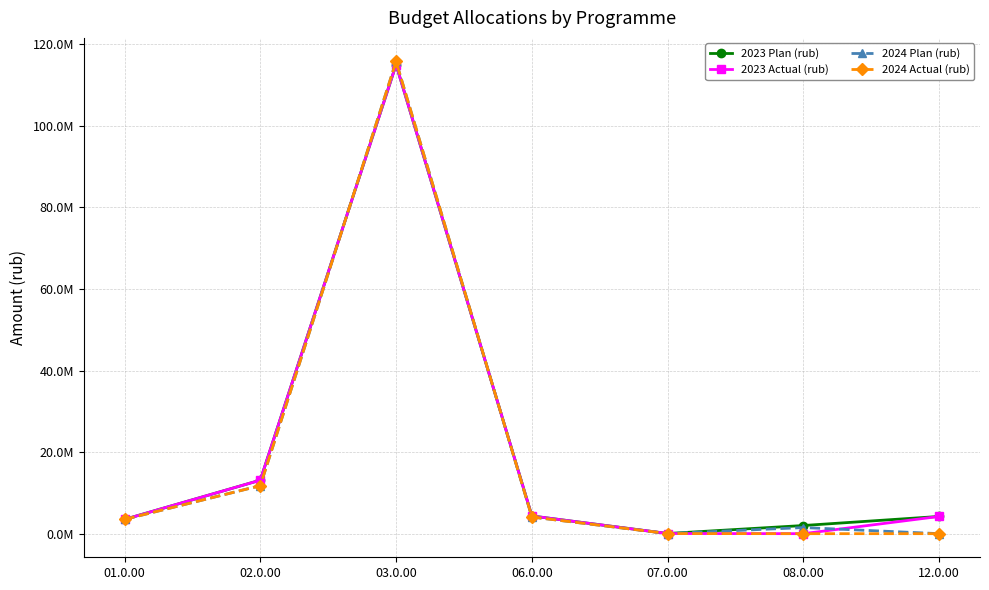

What are all the series names shown in the legend?

2023 Plan (rub), 2023 Actual (rub), 2024 Plan (rub), 2024 Actual (rub)